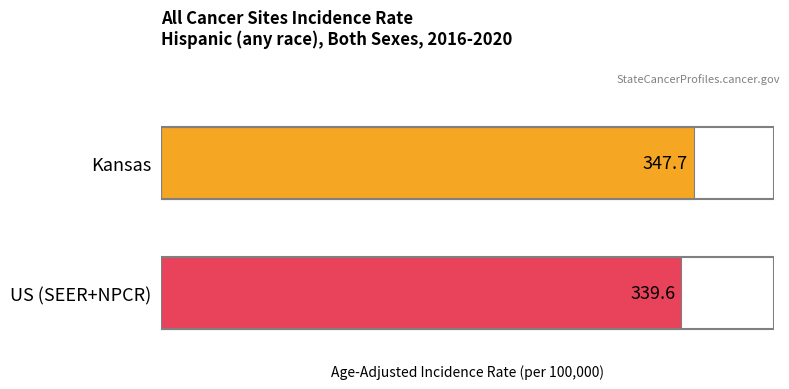

How many bars are there in total?

2